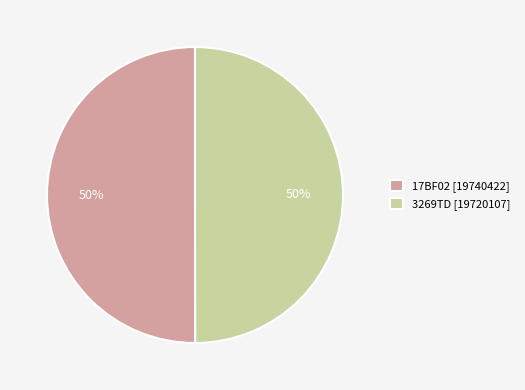

The 3269TD slice represents 50% of the pie. True or false?

True